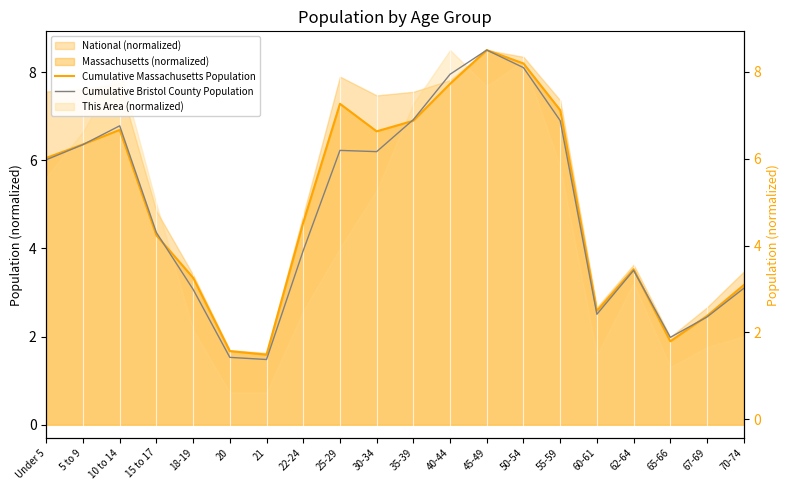

How many interior local peaks does the Cumulative Bristol County Population series have?

4